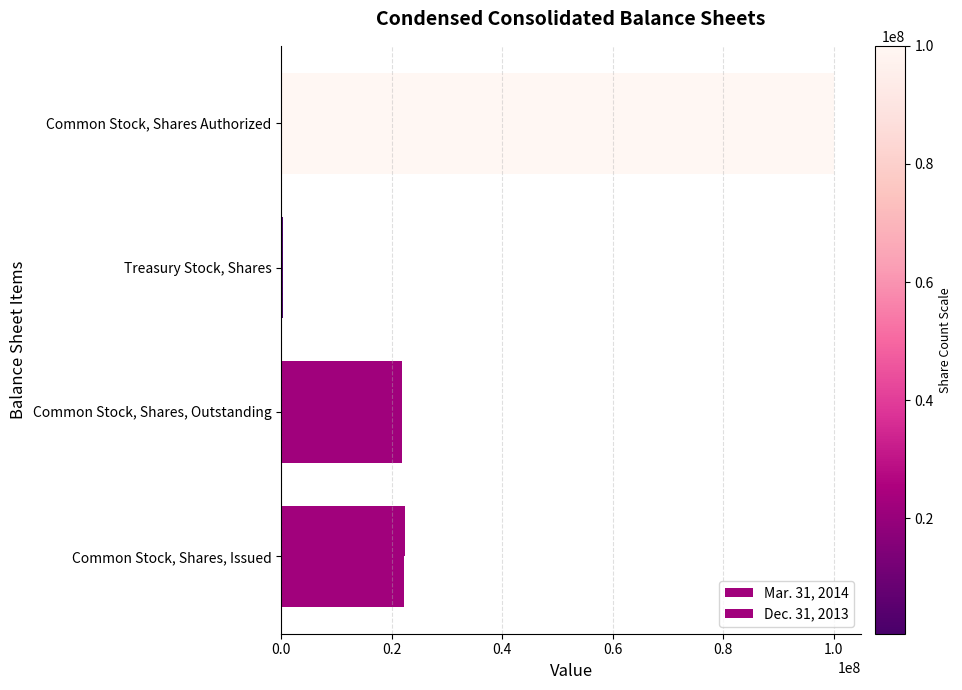

Count the number of categories in the chart.

4